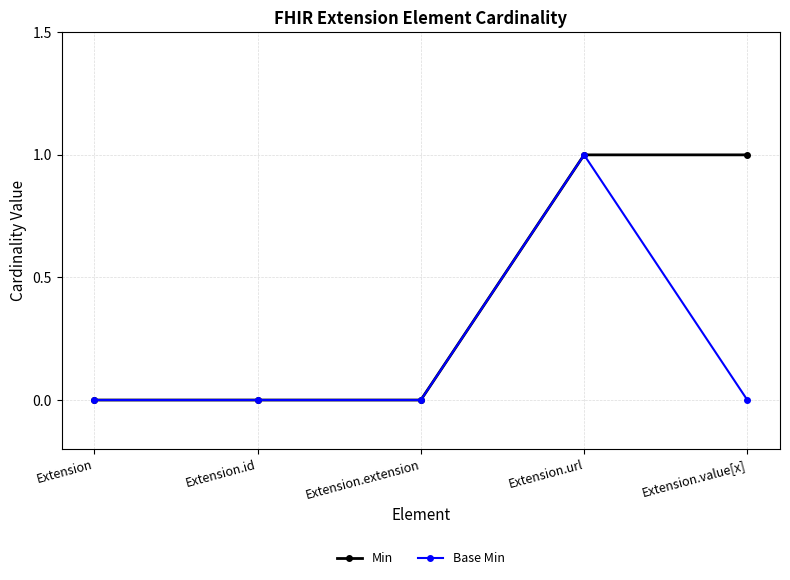

What is the sum of all Base Min values?

1